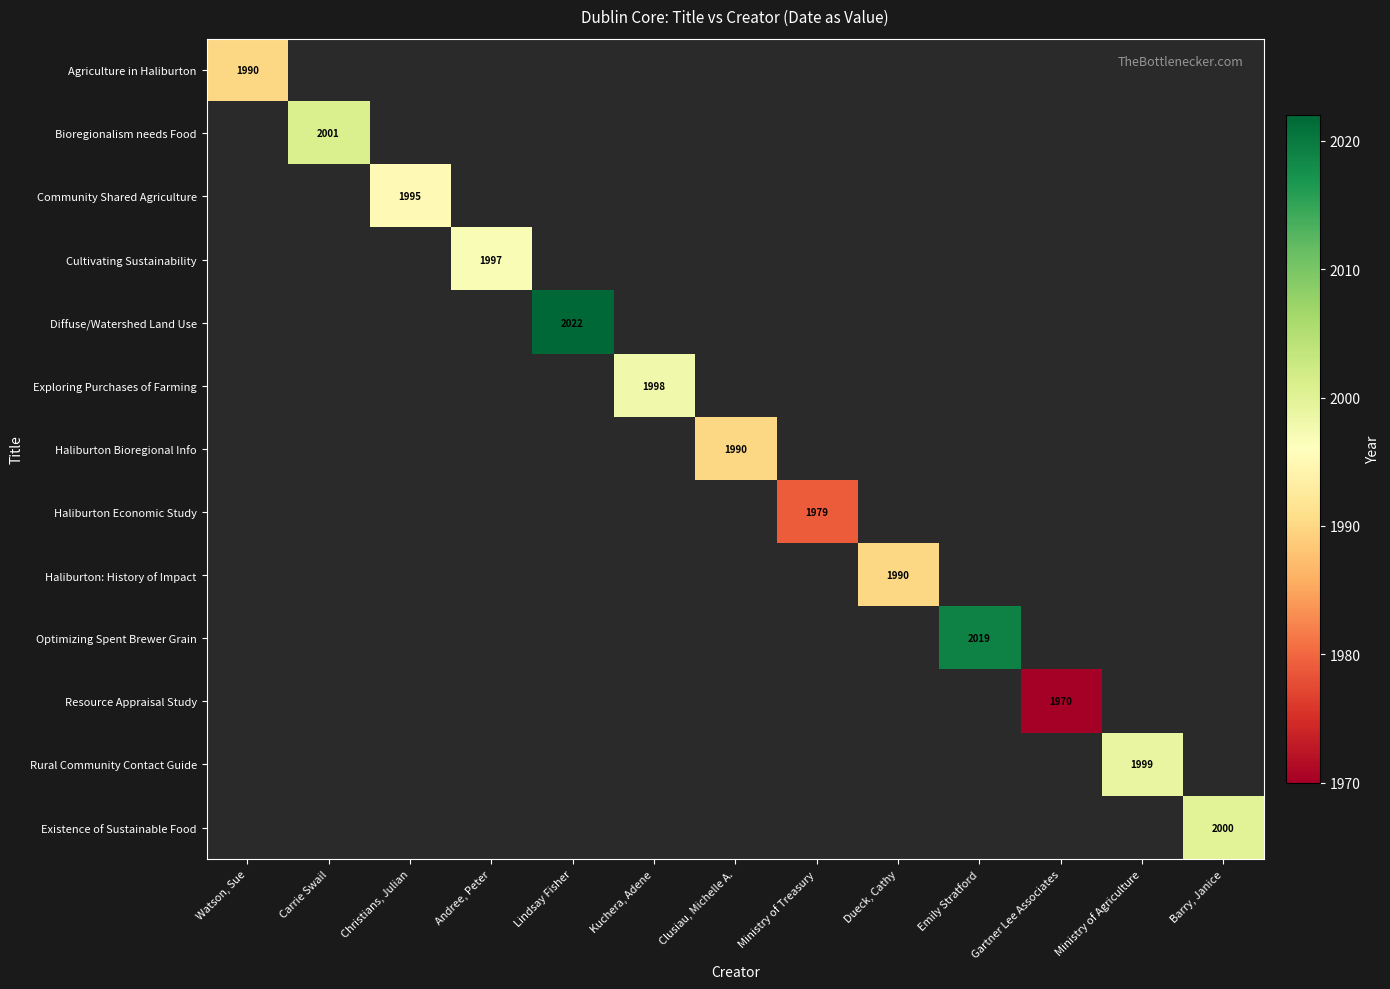

At how many categories does at least one series exceed 1989?

11